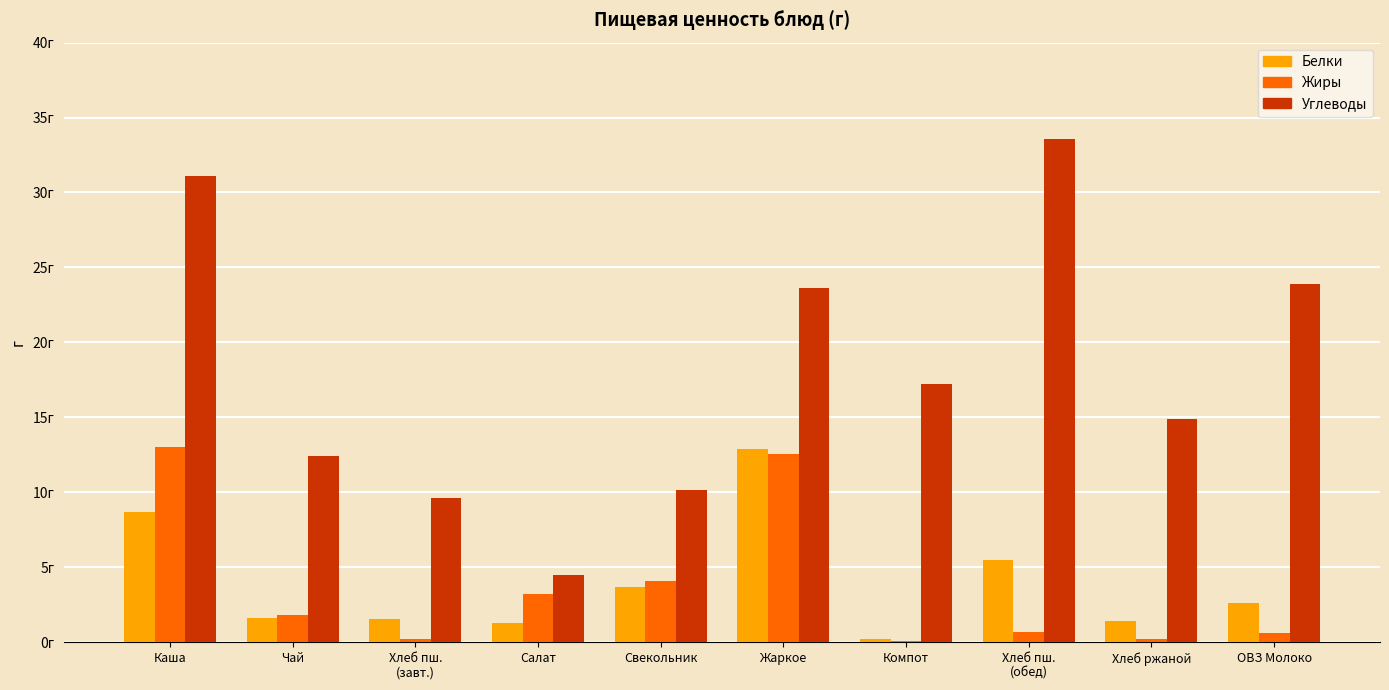

What is the difference between the second highest and minimum values in the Жиры series?

12.4